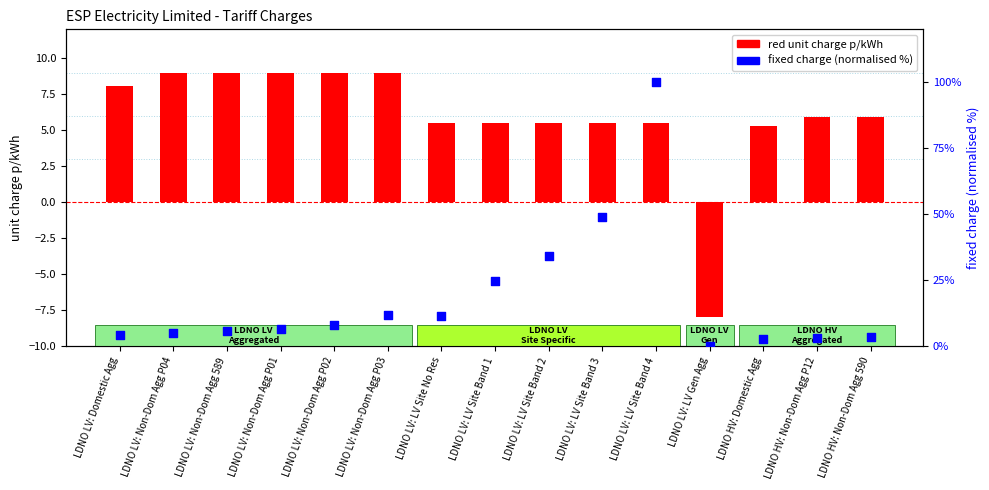

Is the value of fixed charge (normalised %) at LDNO HV: Domestic Agg greater than the value of red unit charge p/kWh at LDNO LV: Non-Dom Agg 589?

No